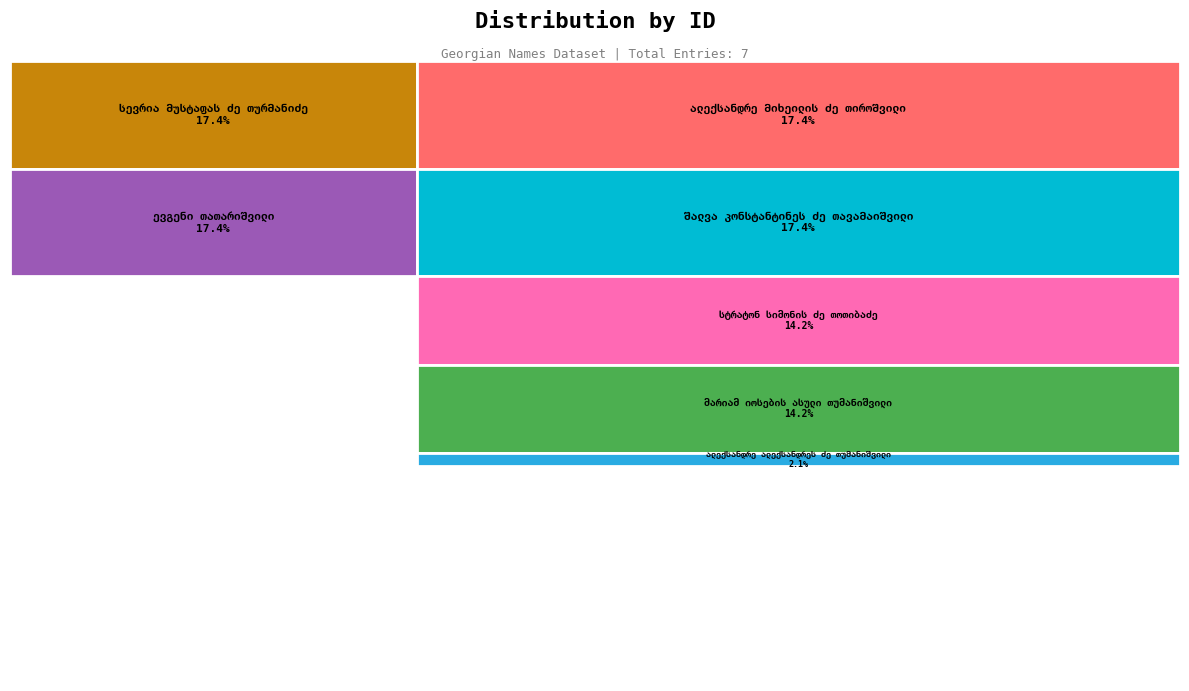

To the nearest percent, what is the combined percentage of მარიამ იოსების ასული თუმანიშვილი and შალვა კონსტანტინეს ძე თავამაიშვილი?

32%